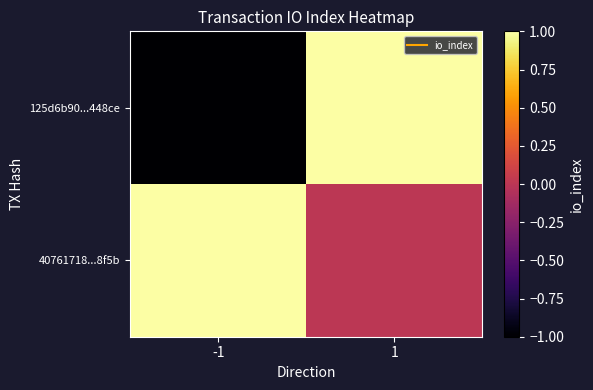

Reading left to right, transcribe all the data shown in this chart.

125d6b90...448ce: -1=-1	1=1
40761718...8f5b: -1=1	1=0